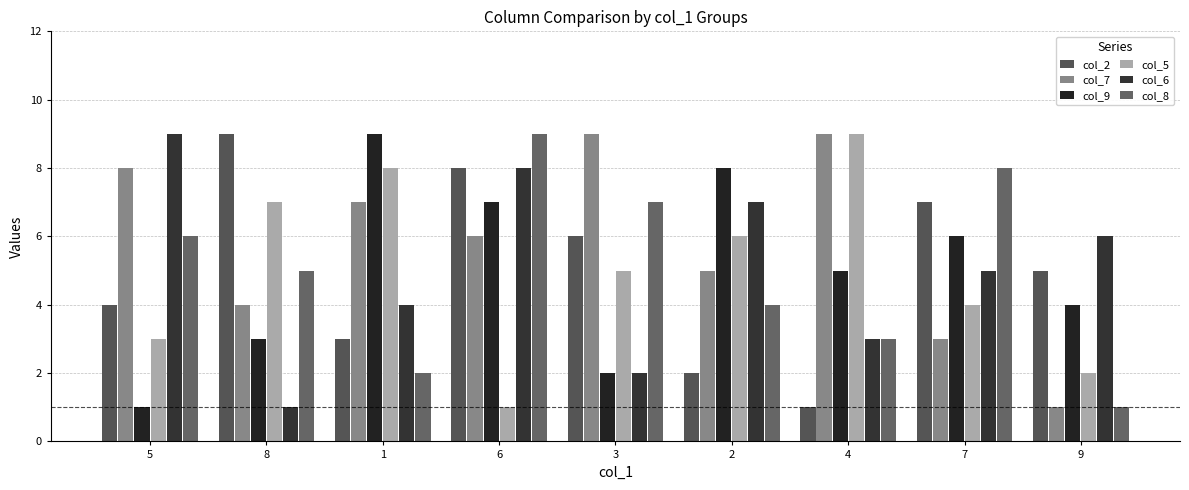

How many bars are there in total?

54